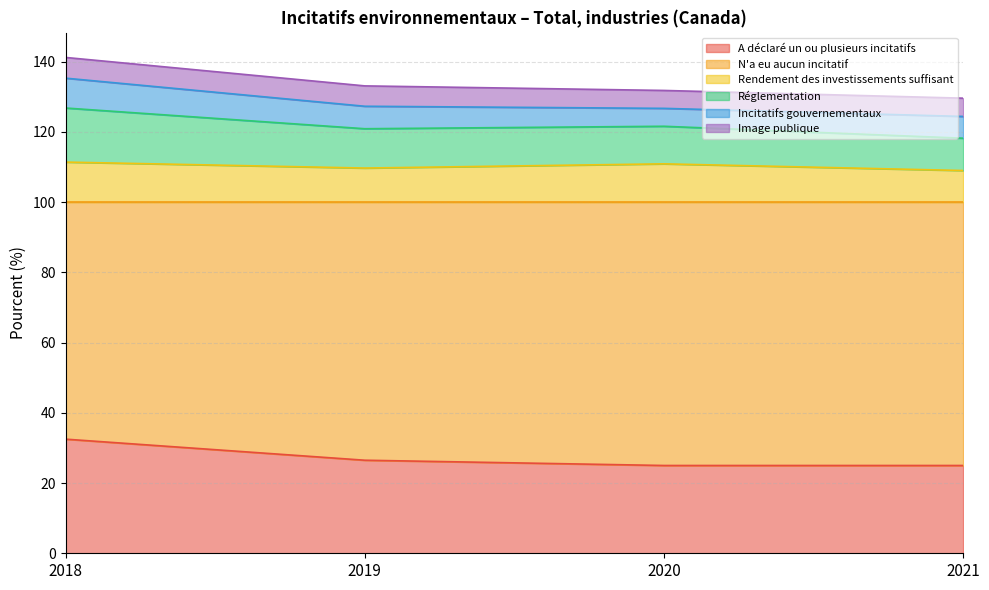

At which label does Réglementation reach its minimum?

2021